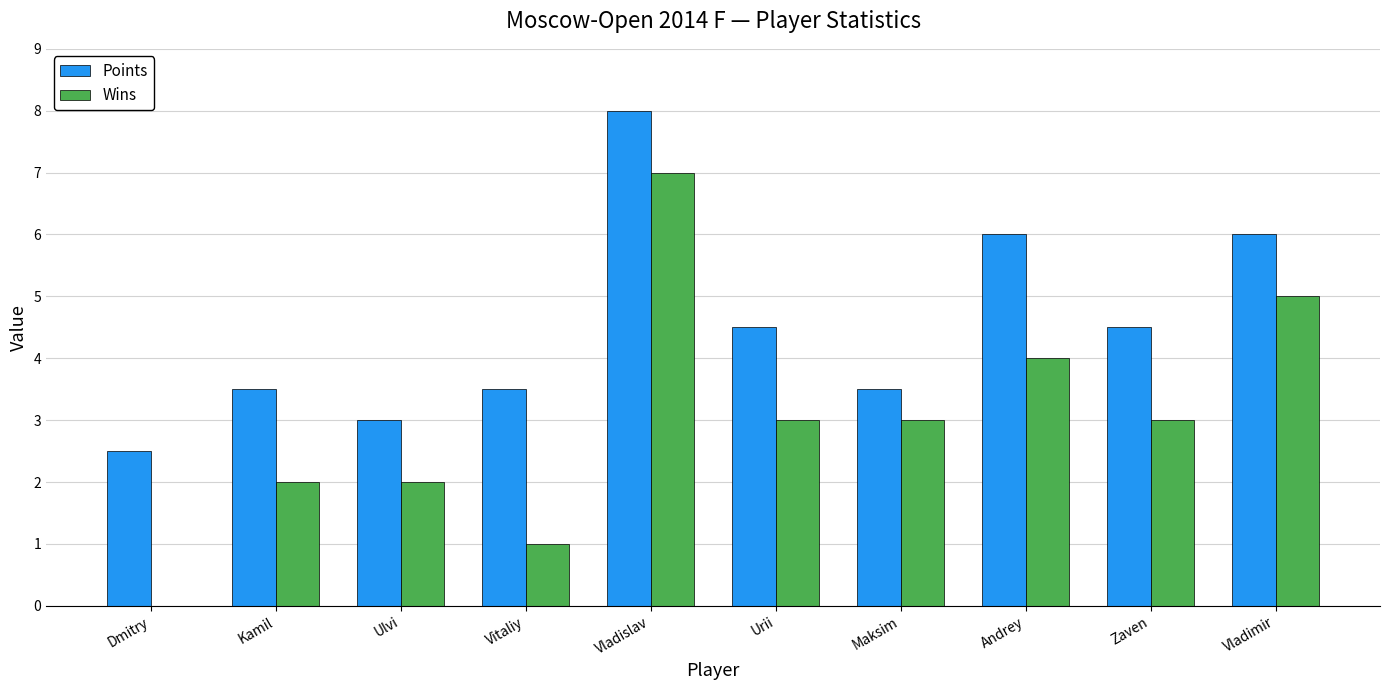

Between Vitaliy and Zaven, which series saw the biggest shift?

Wins